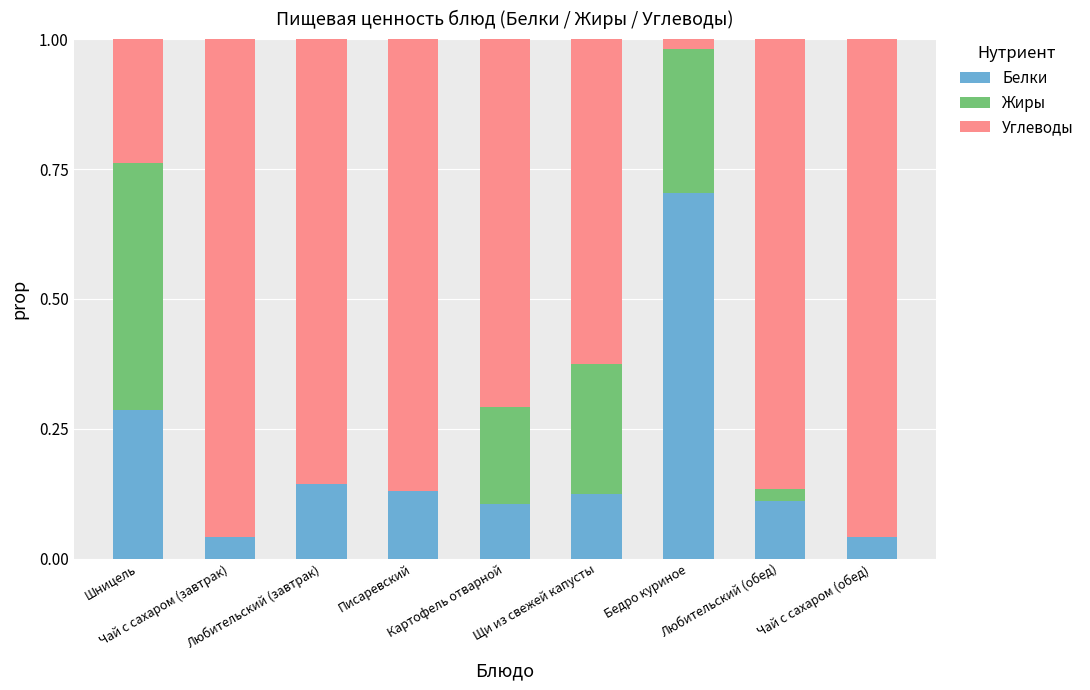

What is the sum of all Белки values?

1.7